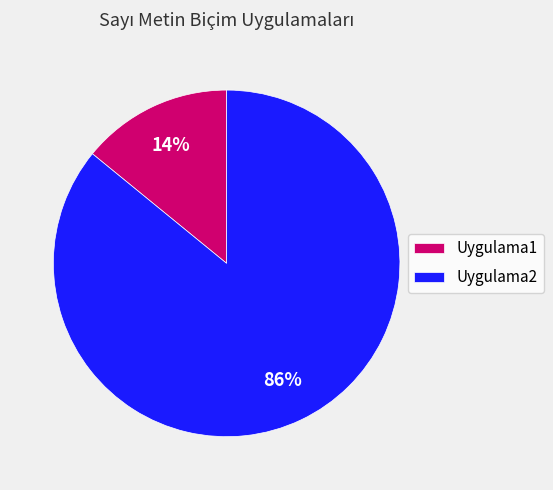

Is the sum of Uygulama2 and Uygulama1 greater than half?

Yes